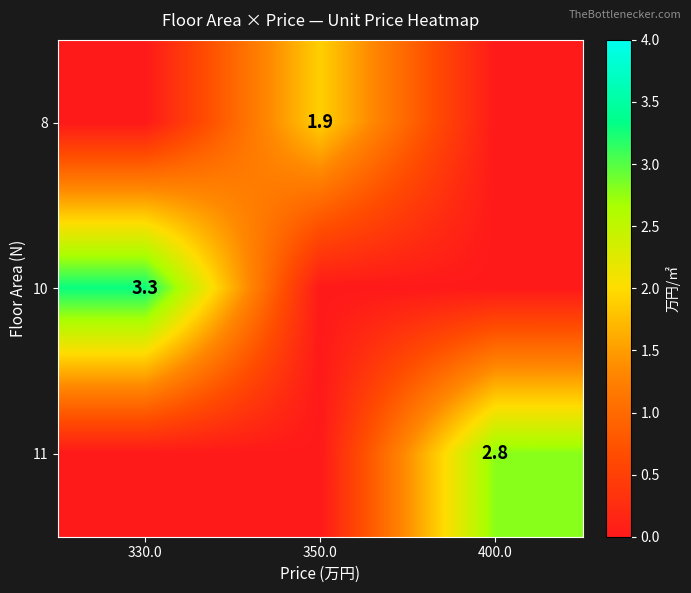

Is it true that 11 equals 1.2 at 400.0?

False